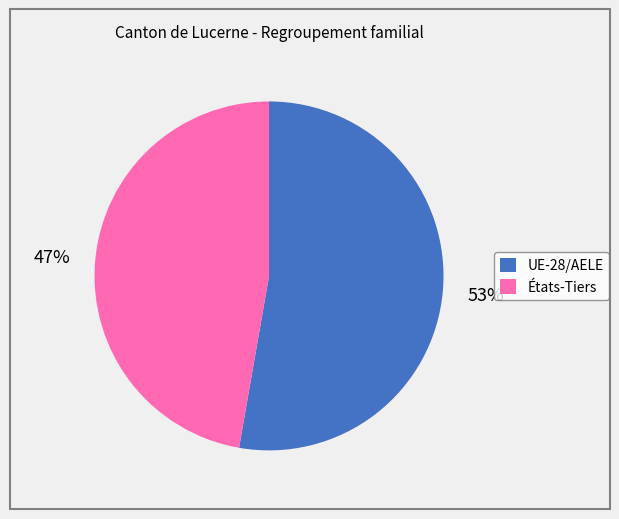

Is the sum of États-Tiers and UE-28/AELE greater than half?

Yes